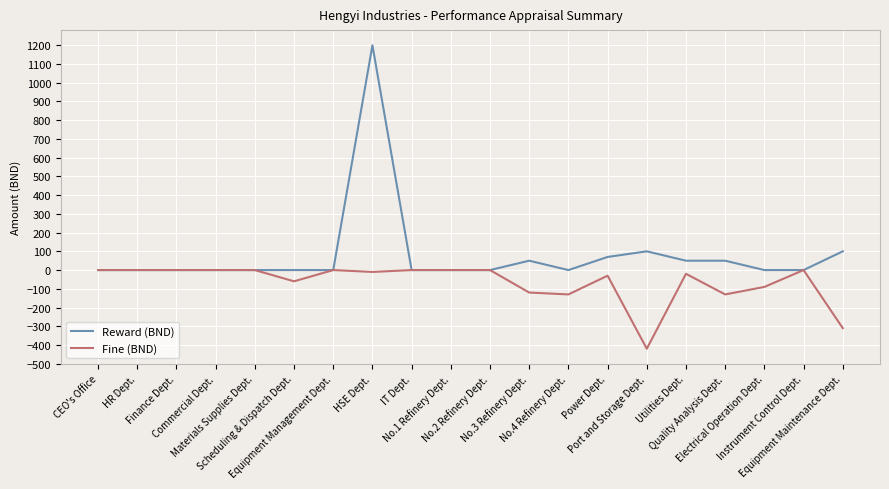

Does the chart display data point markers on the line(s)?

No